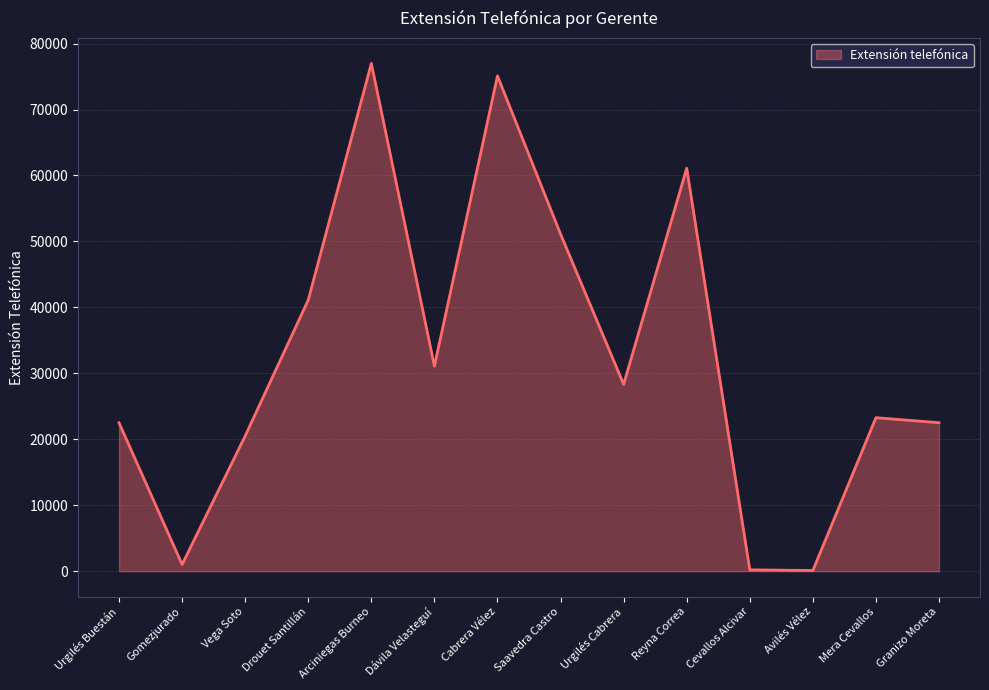

What is the change in value from Gomezjurado to Mera Cevallos?

+22261